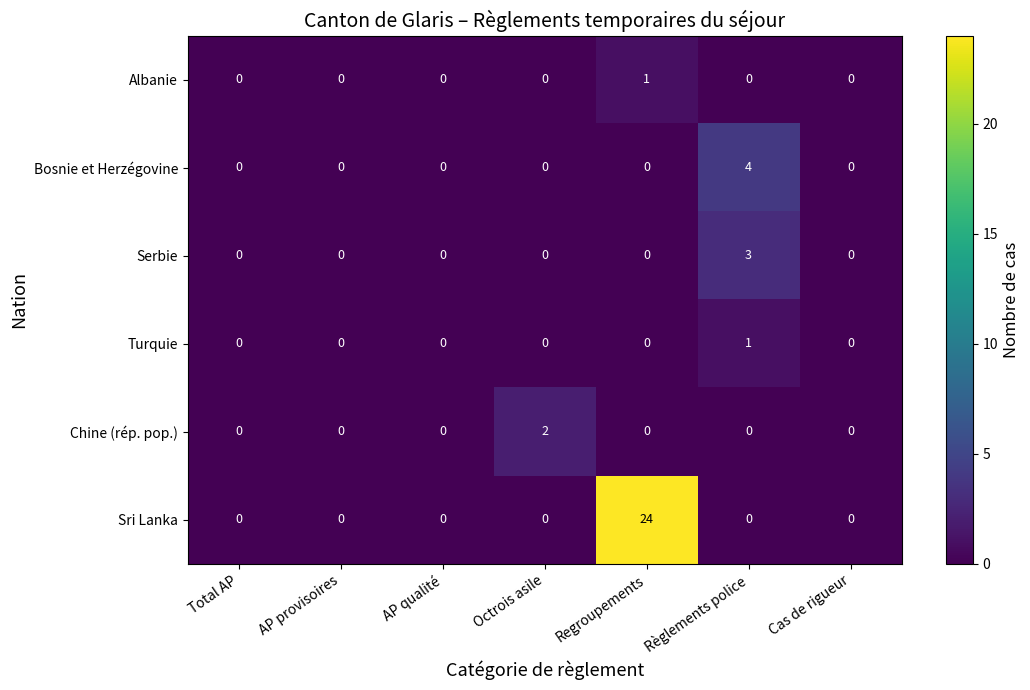

Which series has the largest total across all categories?

Sri Lanka